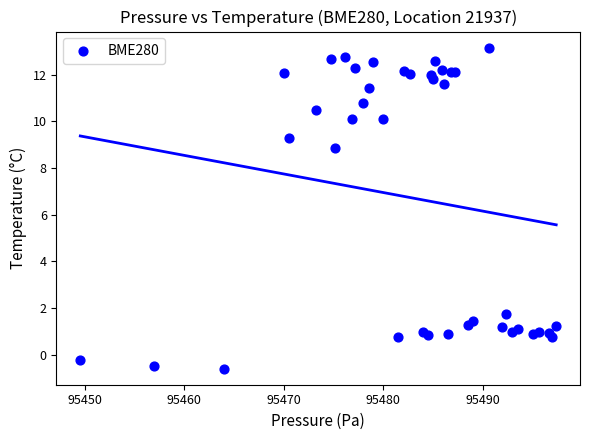

What Y value in the scatter plot is closest to 6?

8.9